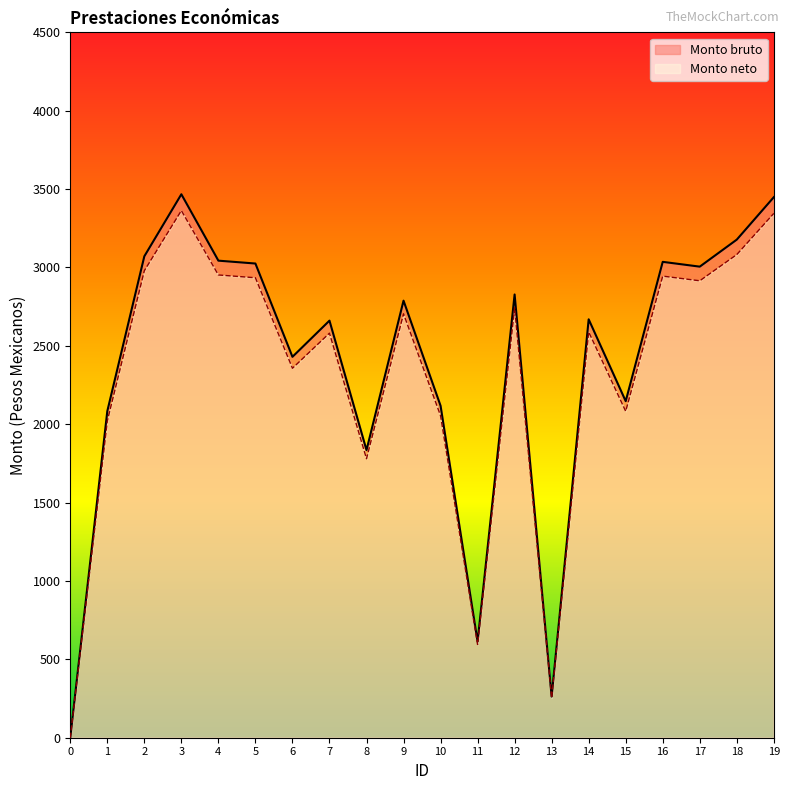

At which category does Monto bruto reach its first local valley?

6